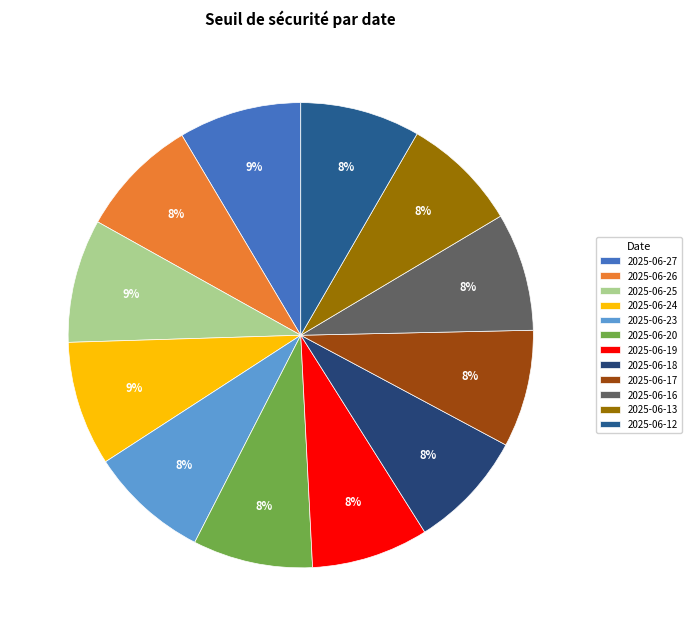

Which slice is the largest?

2025-06-24